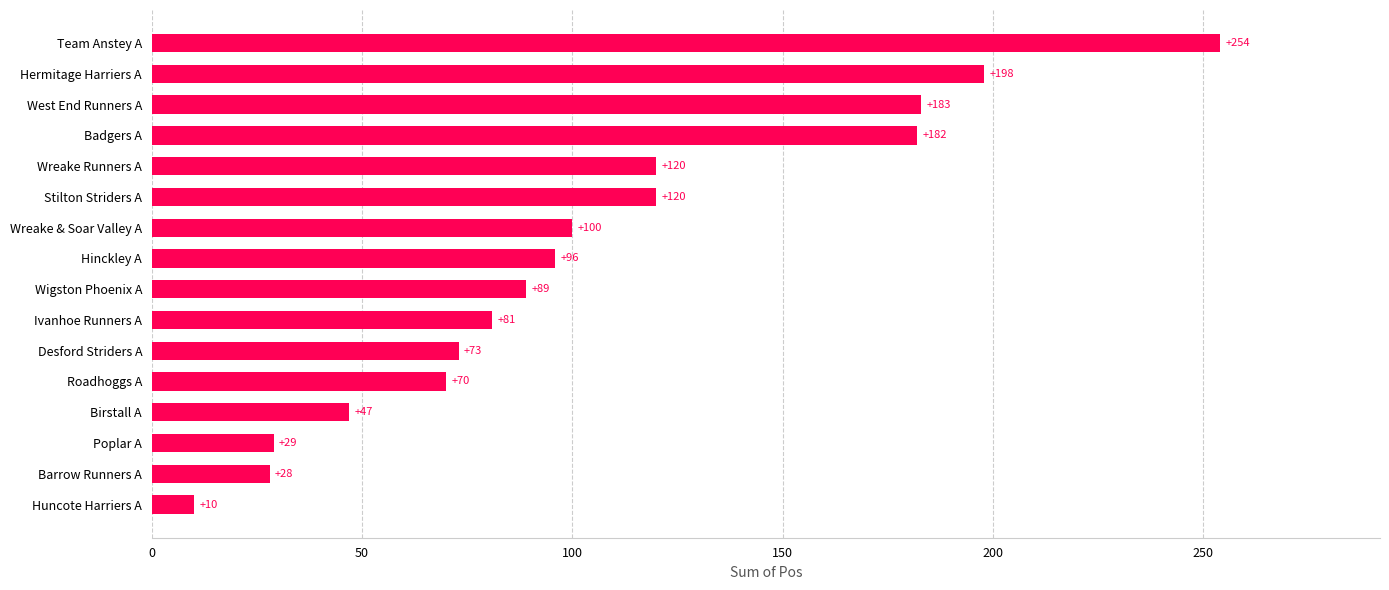

What is the smallest value displayed?

10